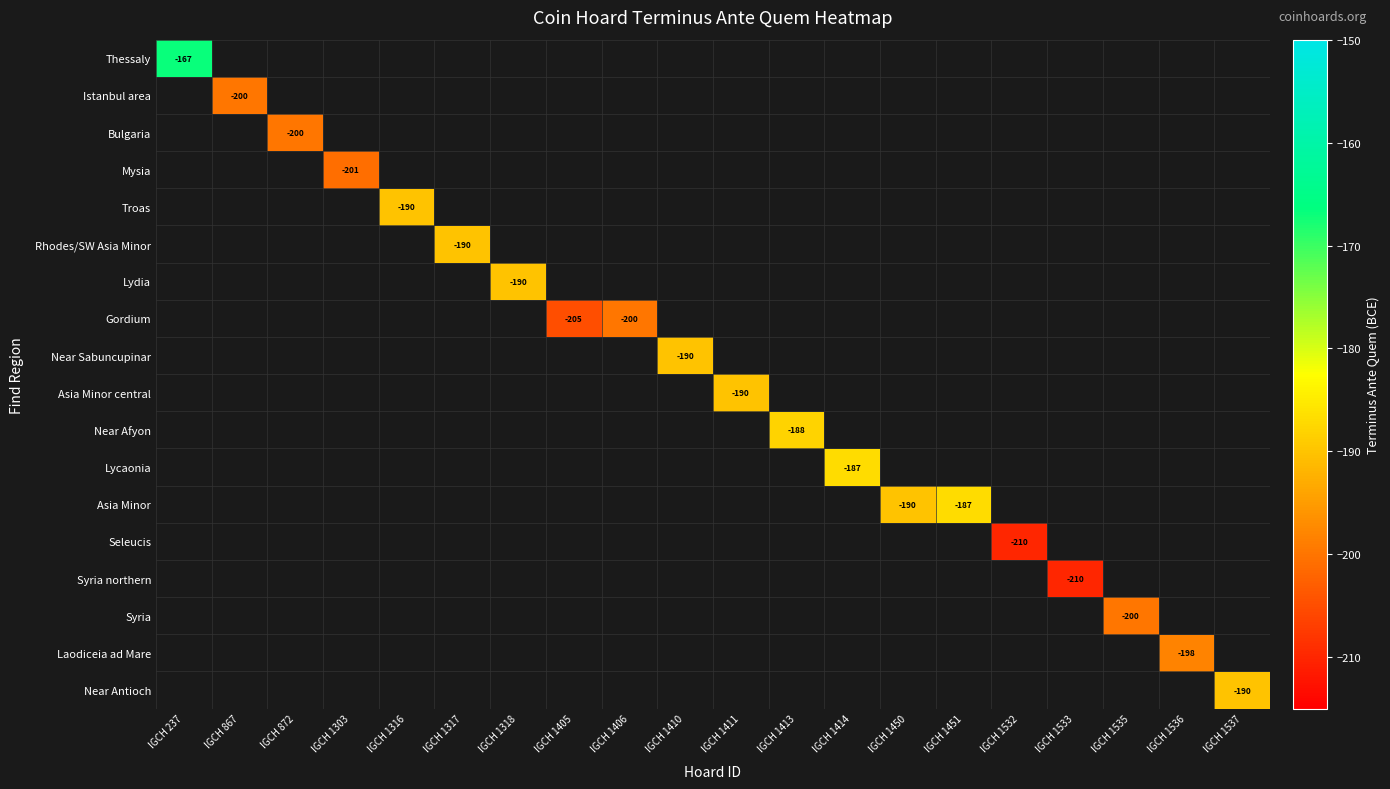

Count the number of data series in this chart.

18